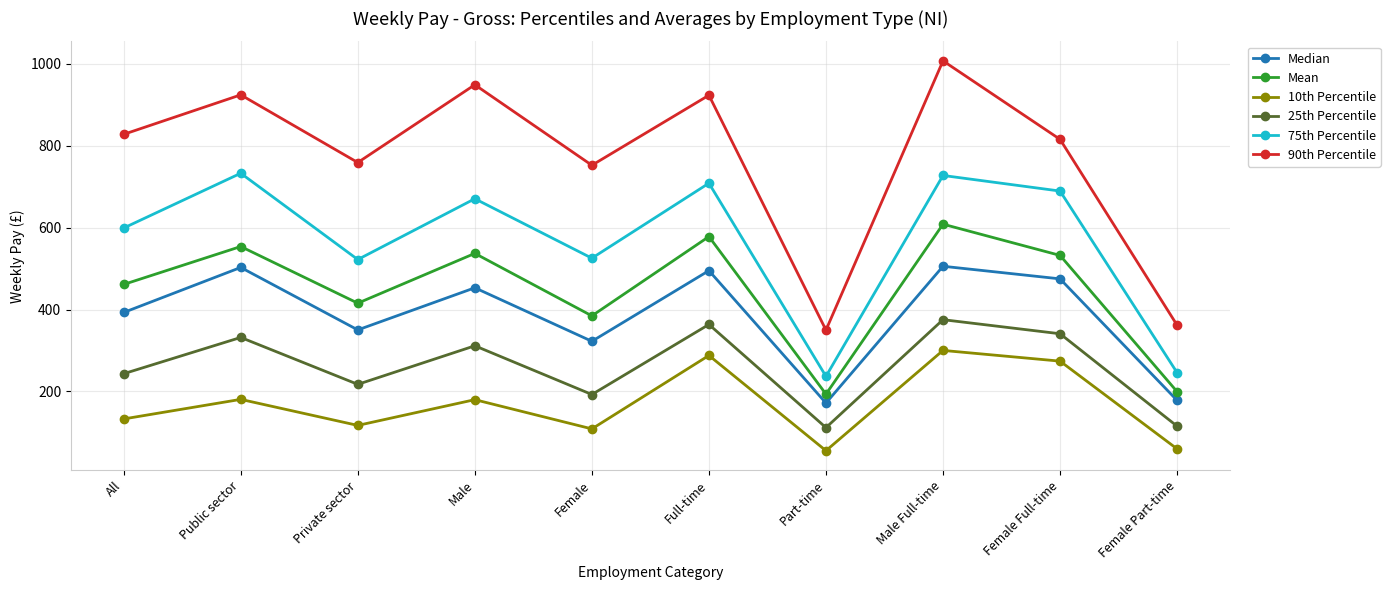

True or false: 10th Percentile has more than 0 points higher than both neighbors.

True